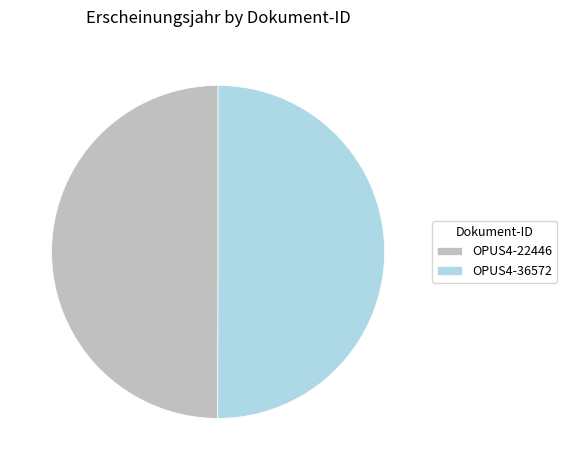

Is it true that OPUS4-22446 is 44% of the pie?

False